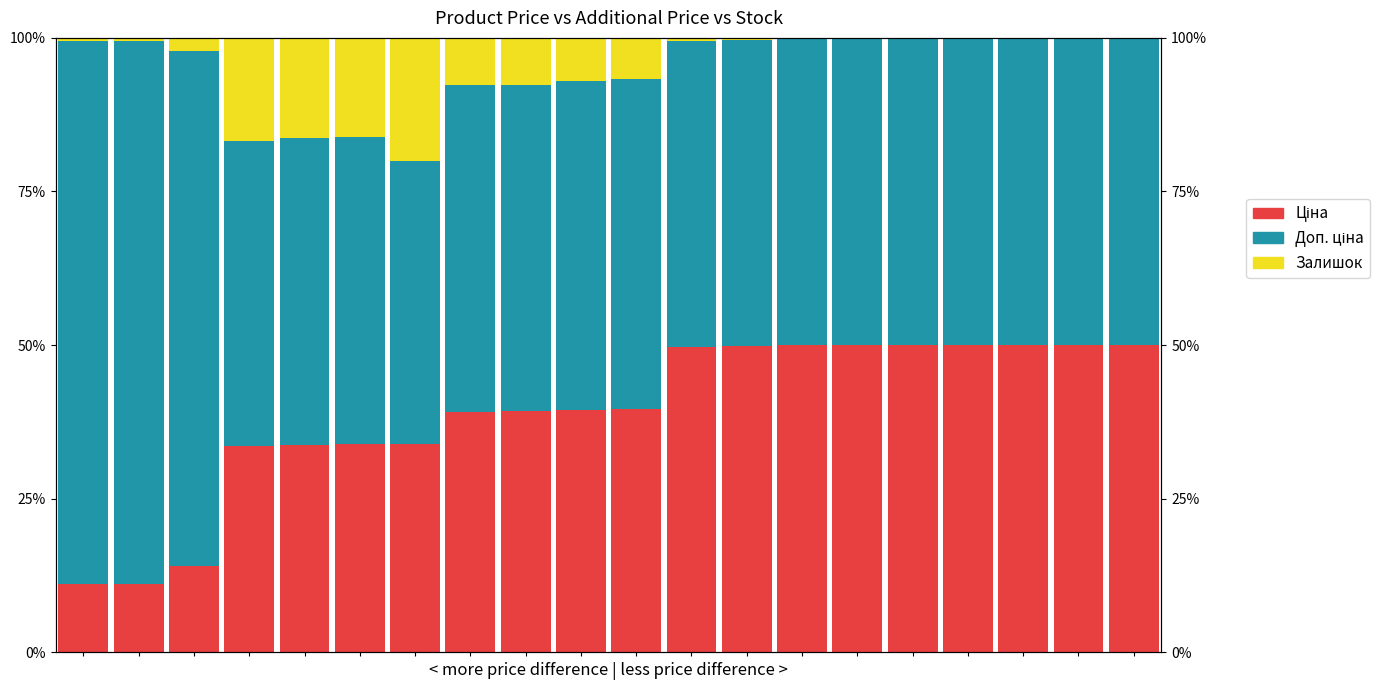

Which series changed the most between 6 and 16?

Залишок